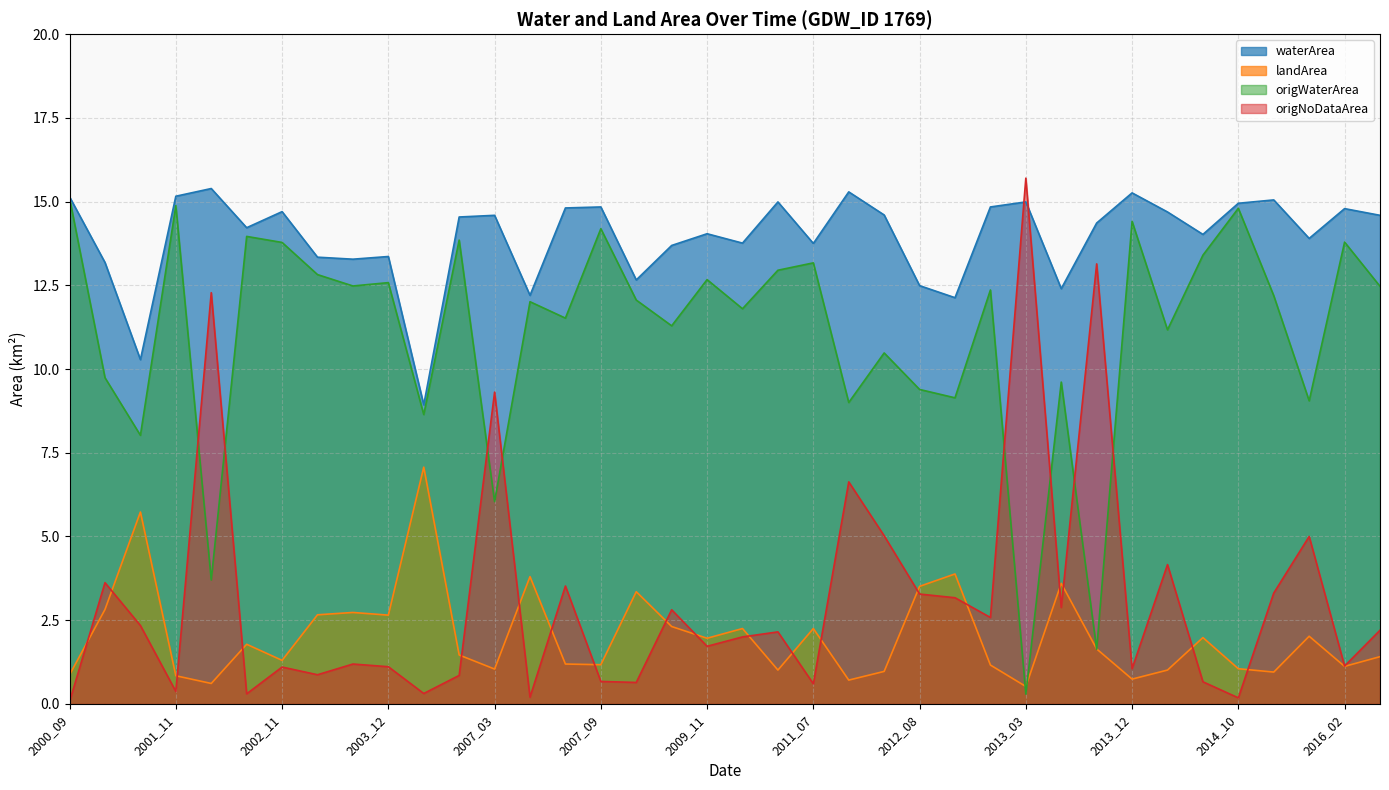

The landArea series shows 2.0 at 2000_10. True or false?

False